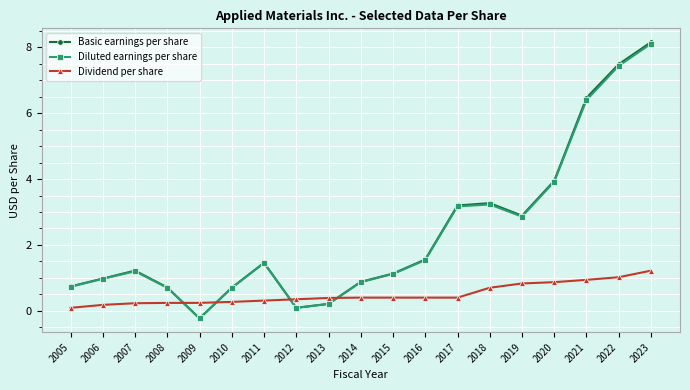

What is the value of the Basic earnings per share point at the 6th from the left?

0.7